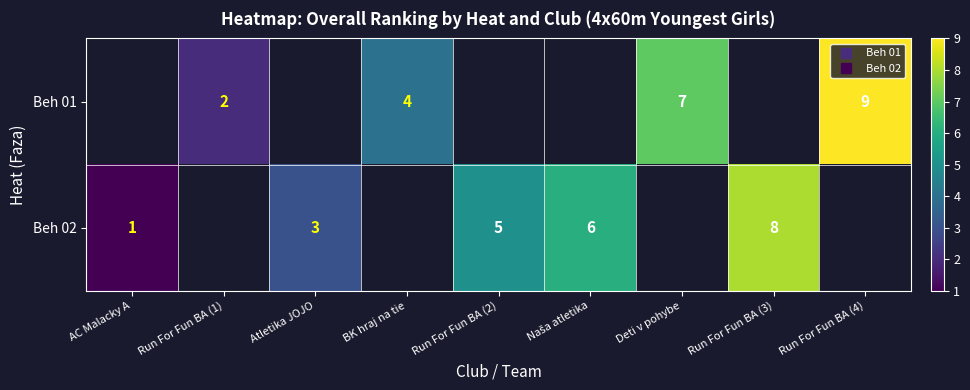

What is the sum of the Beh 02 values at Atletika JOJO and Run For Fun BA (3)?

11.0